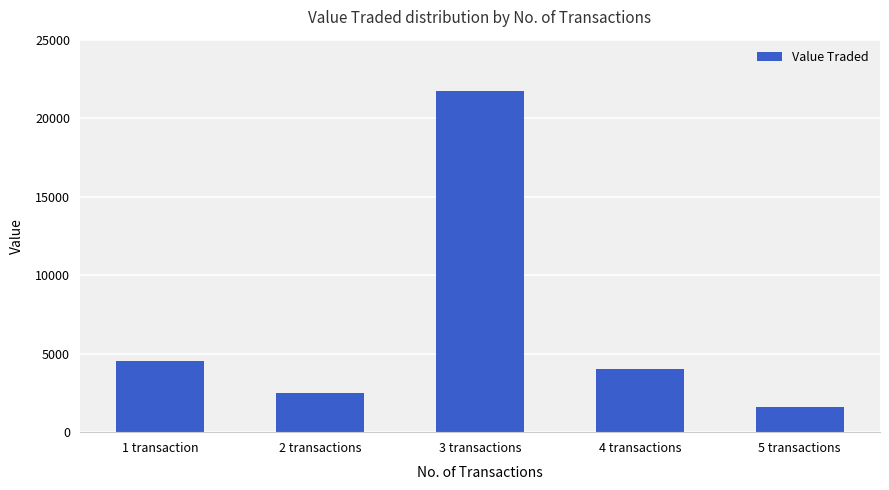

True or false: the data shows 2505 at 2 transactions.

True